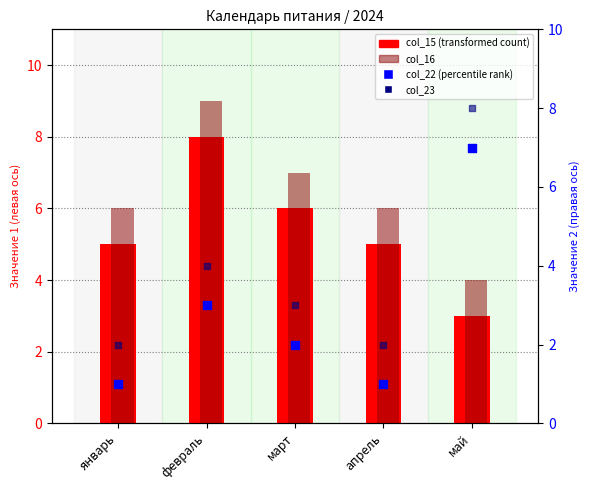

What is the total value across all series at январь?

14